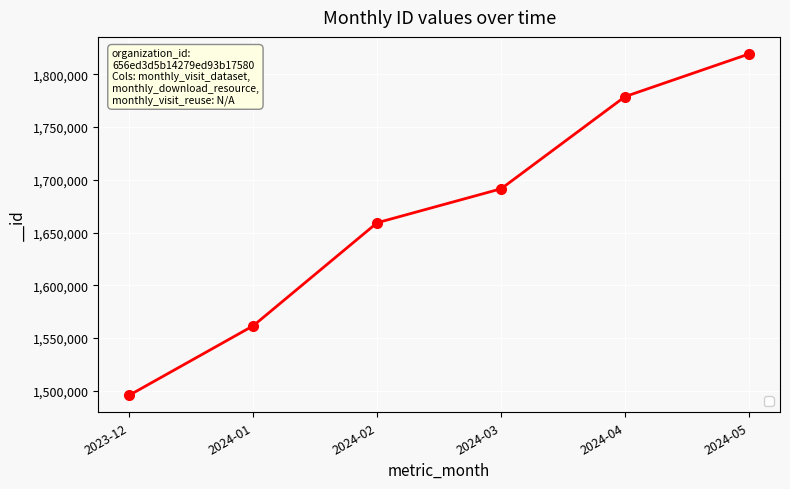

How many data points does each series have?

6